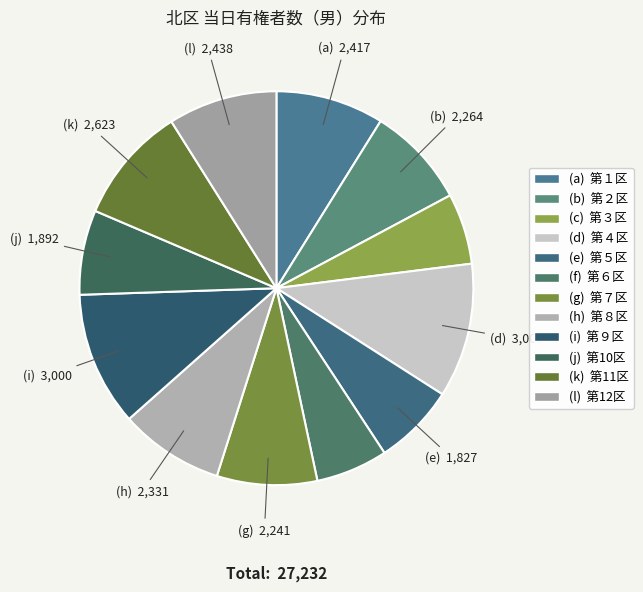

How many slices are in this pie chart?

12